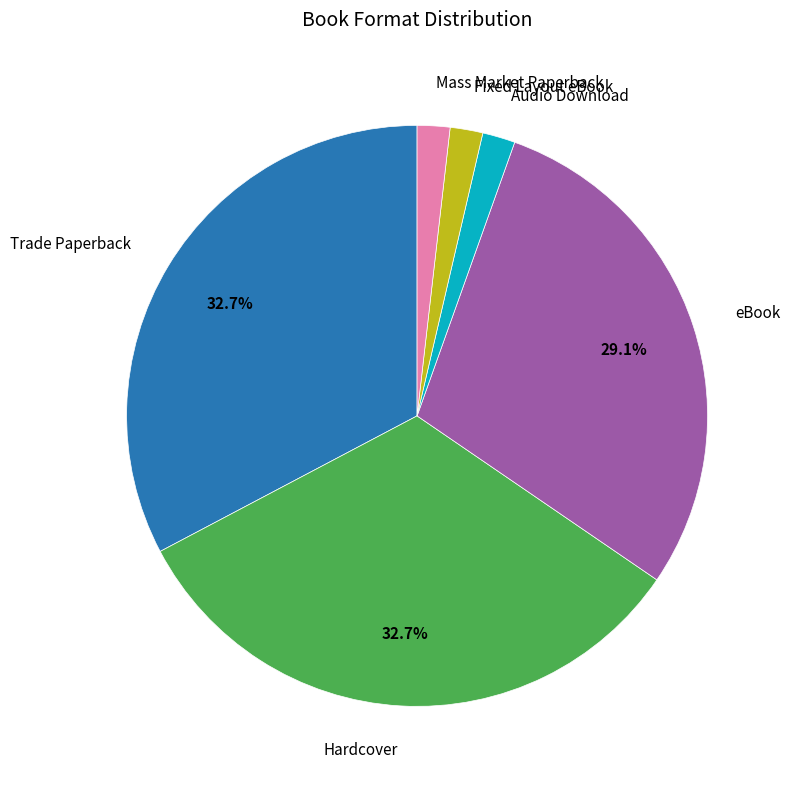

Is there any slice that represents more than half of the pie?

No